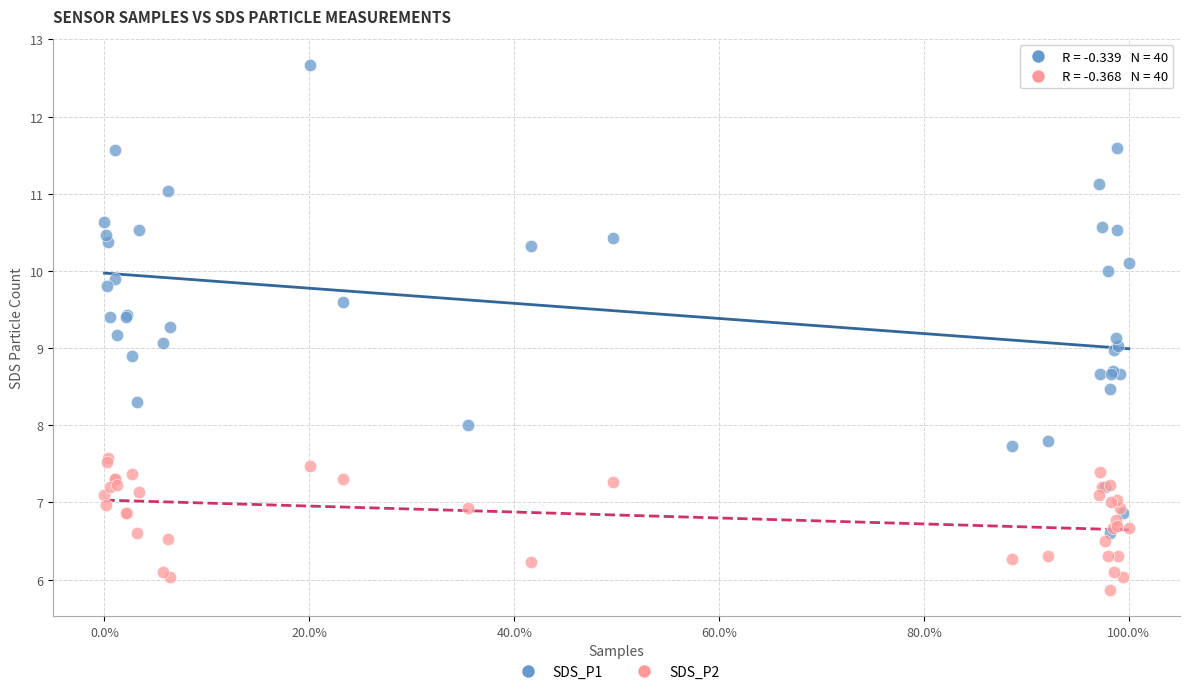

What are all the series names shown in the legend?

SDS_P1, SDS_P2